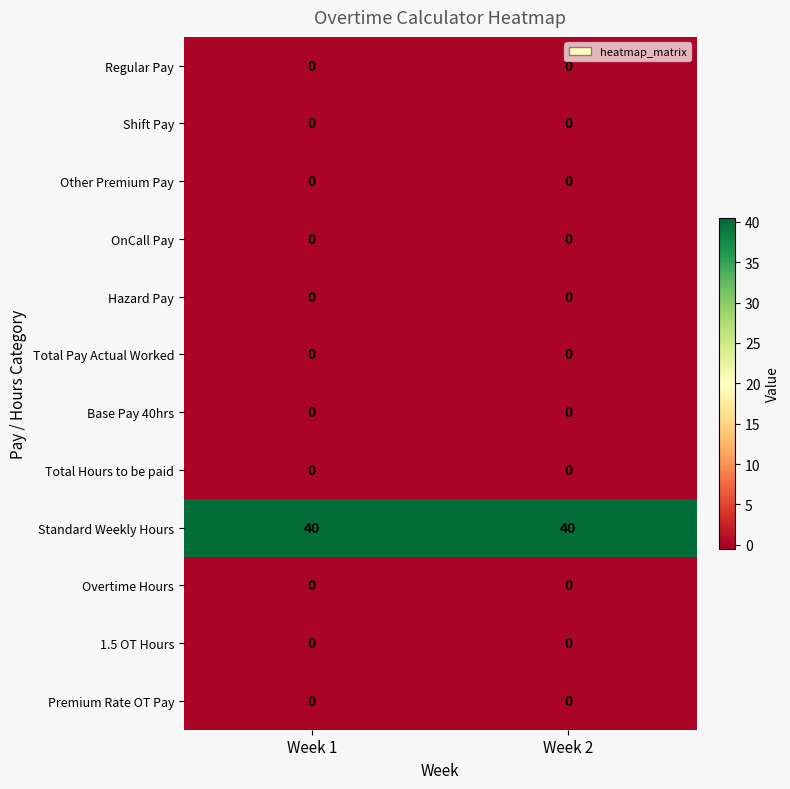

What is the total value across all series at Week 1?

40